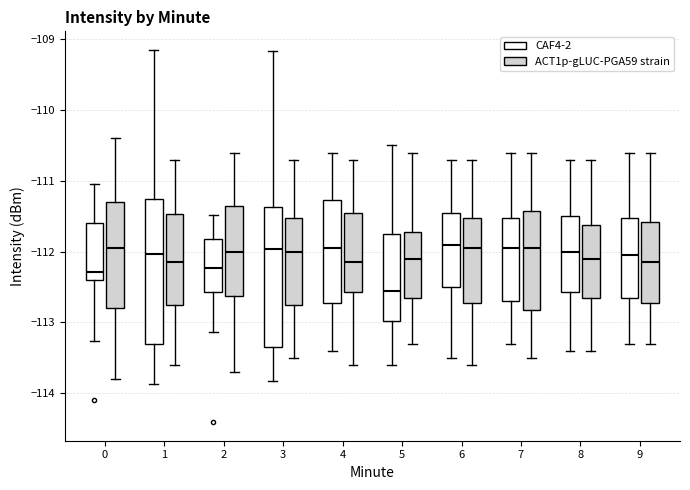

Where does the upper whisker of the box for 8 (CAF4-2) end on the y-axis? The values are not printed on the chart, so give them approximately, as read against the axis.

-110.7